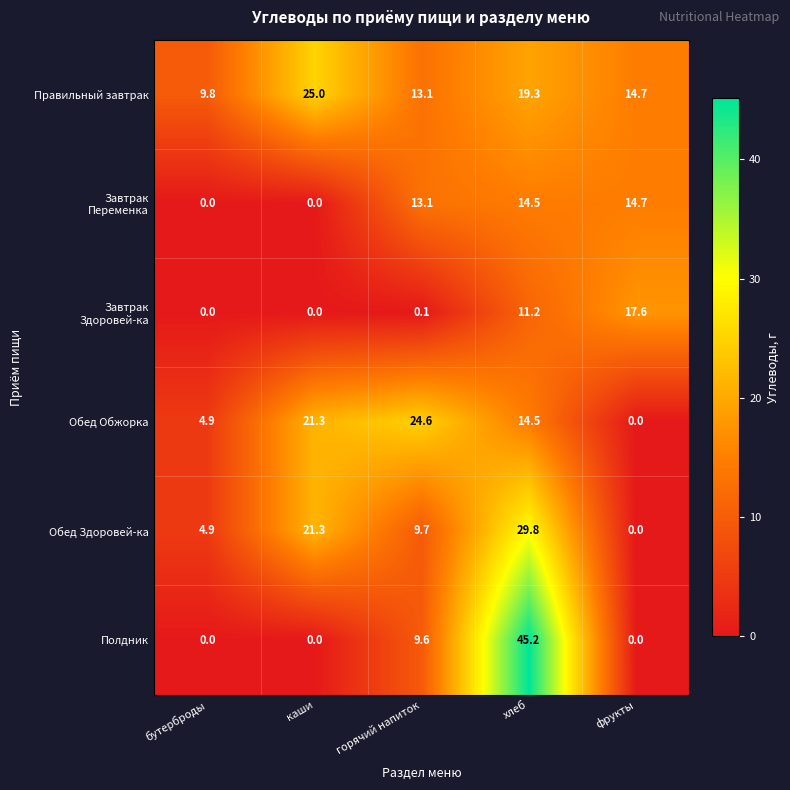

Is it true that Правильный завтрак equals 25.0 at фрукты?

False